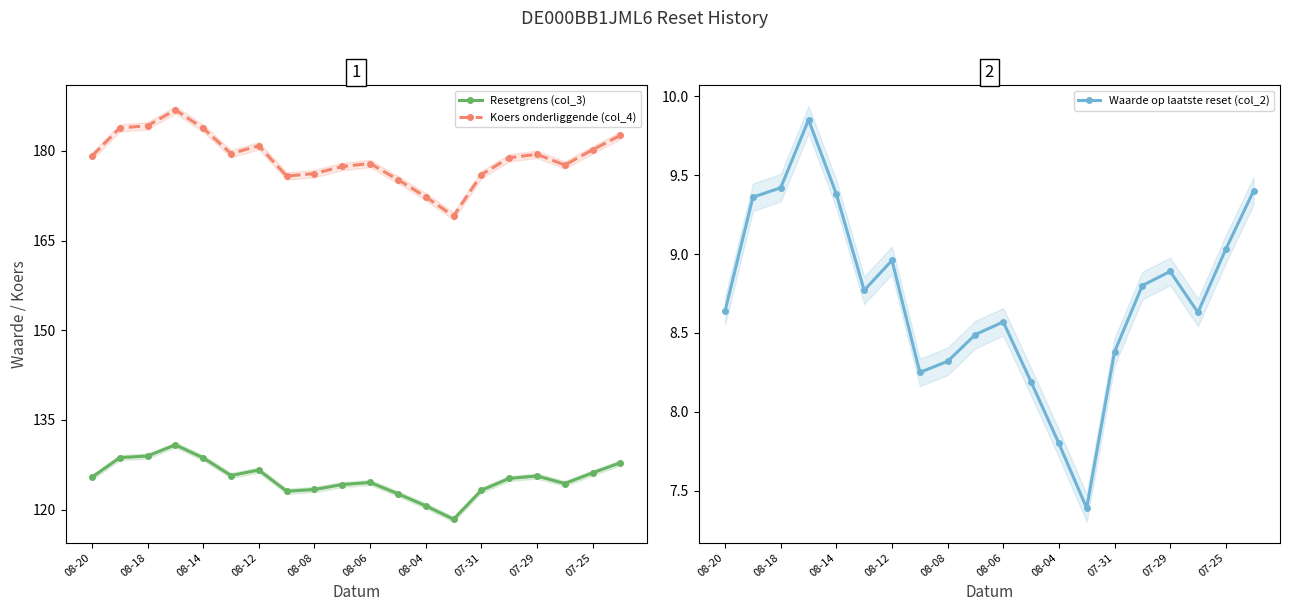

True or false: Resetgrens (col_3) has a value of 126.1 at 07-25.

True